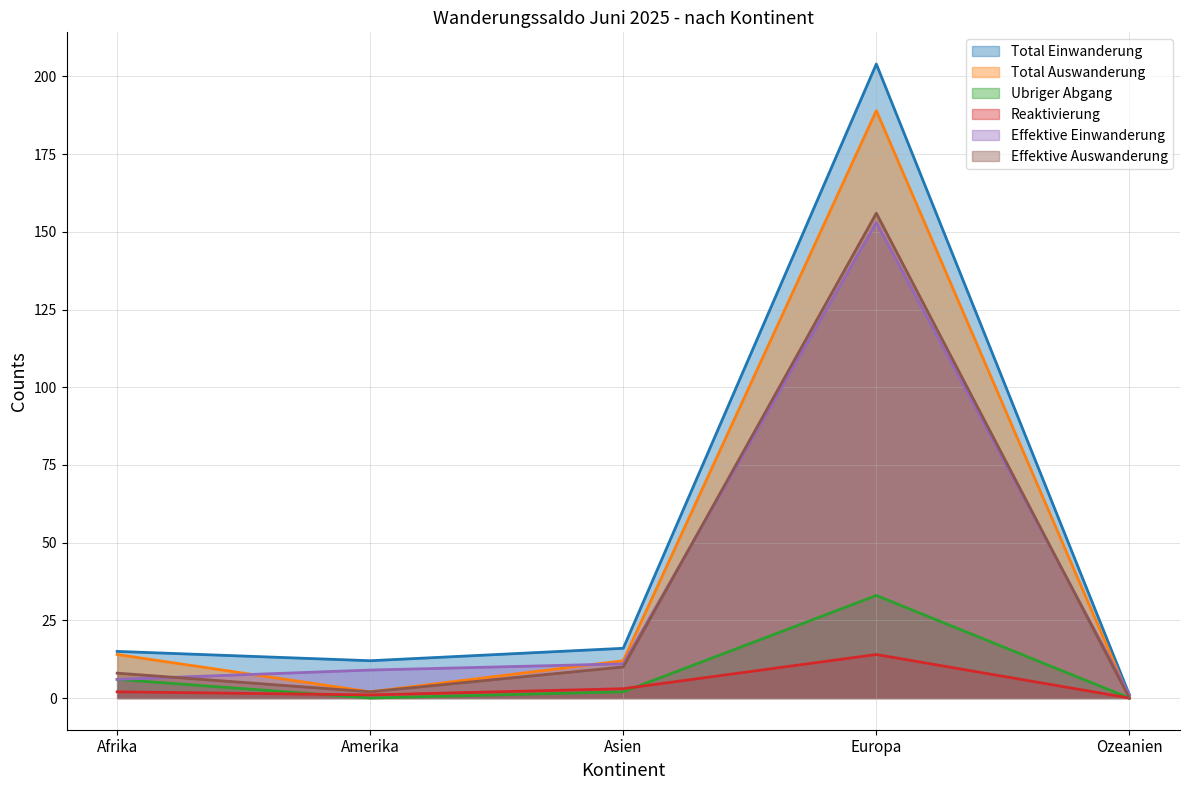

How many values in Ubriger Abgang are above zero?

3